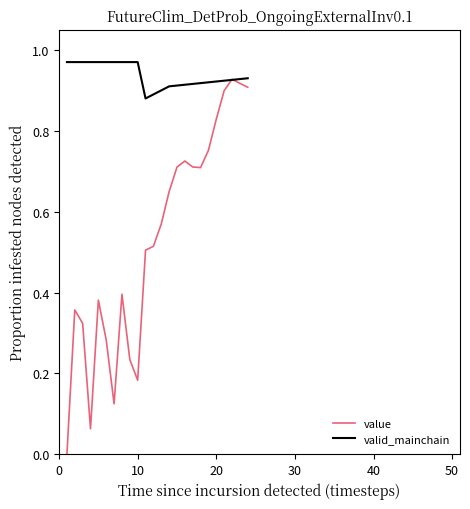

Which series has the largest range (max minus min)?

value